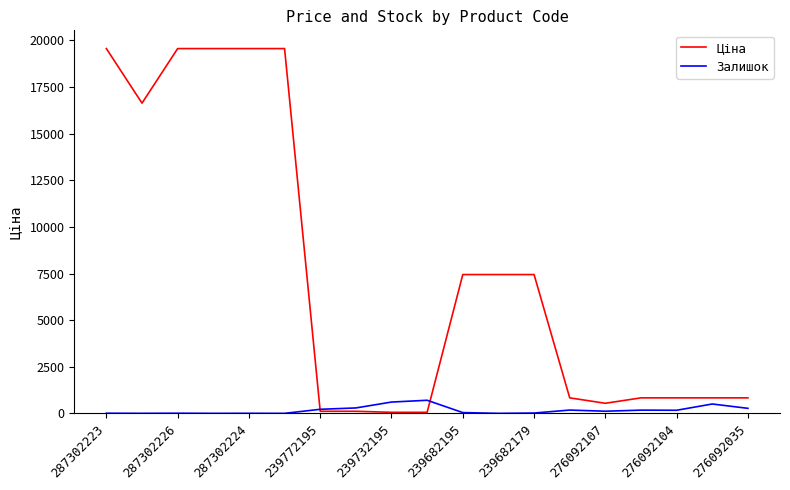

What is the average value of the Ціна series?

7464.6